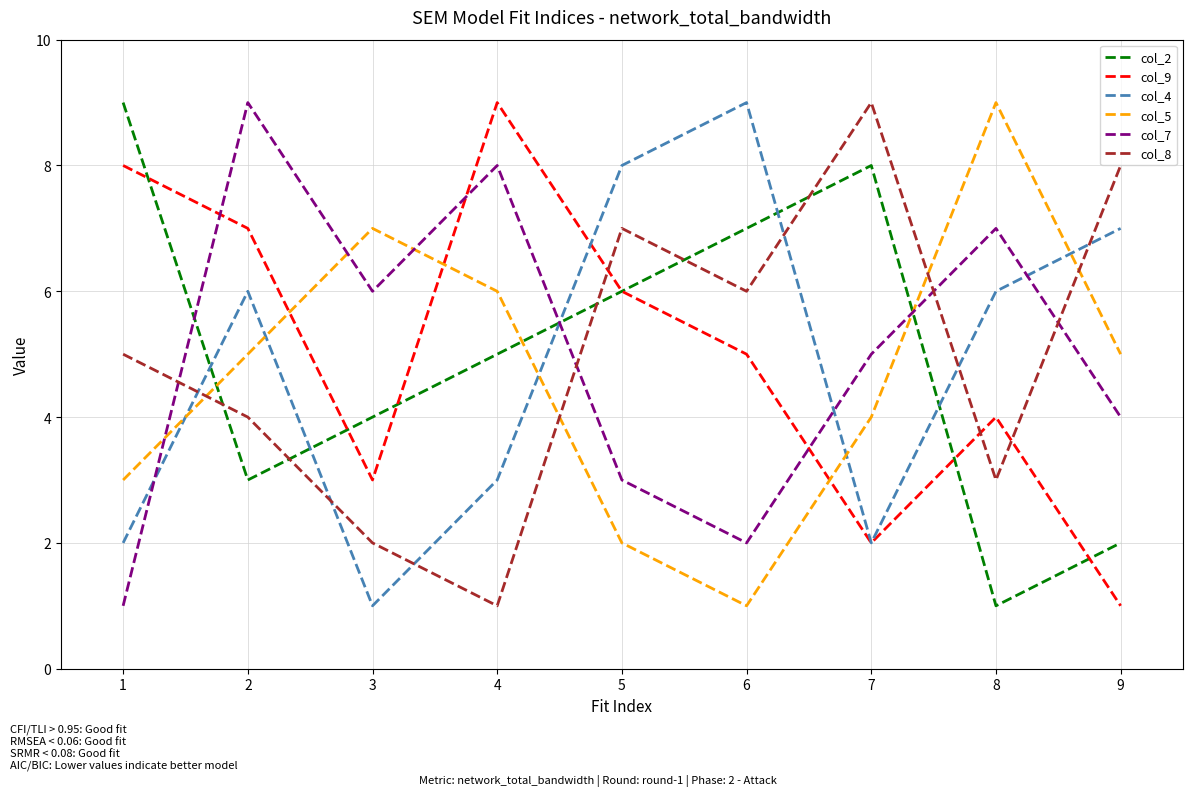

At which category does col_2 reach its first local peak?

7